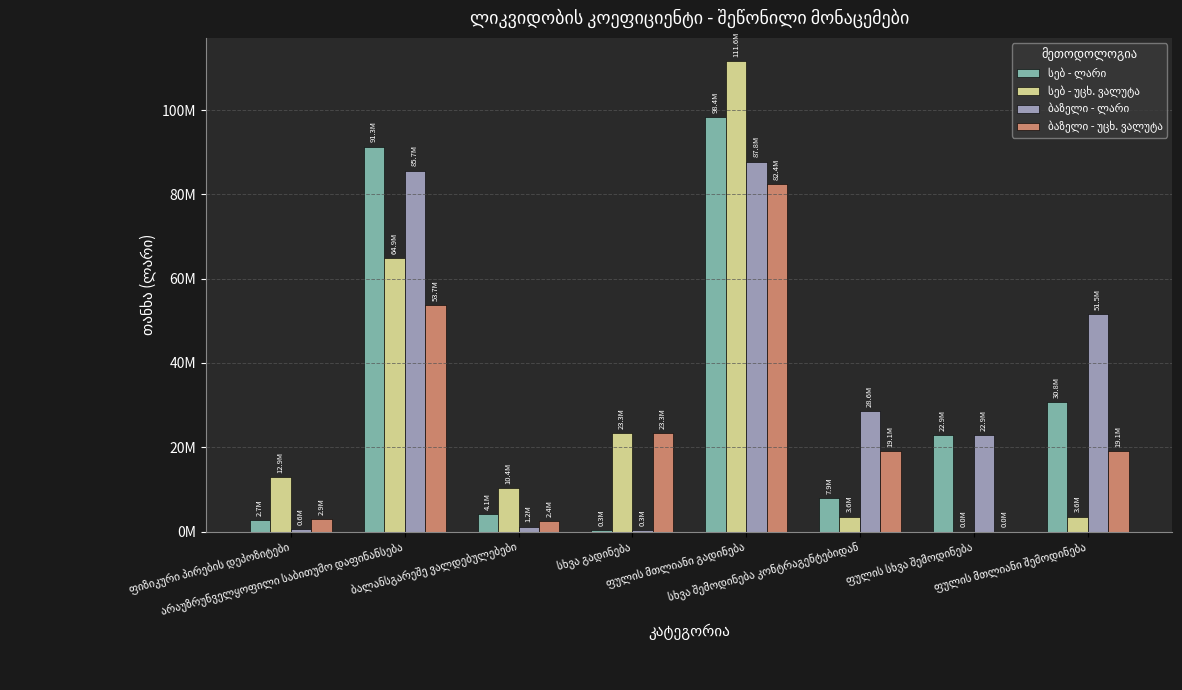

What is the label of the 4th bar from the right?

ფულის მთლიანი გადინება